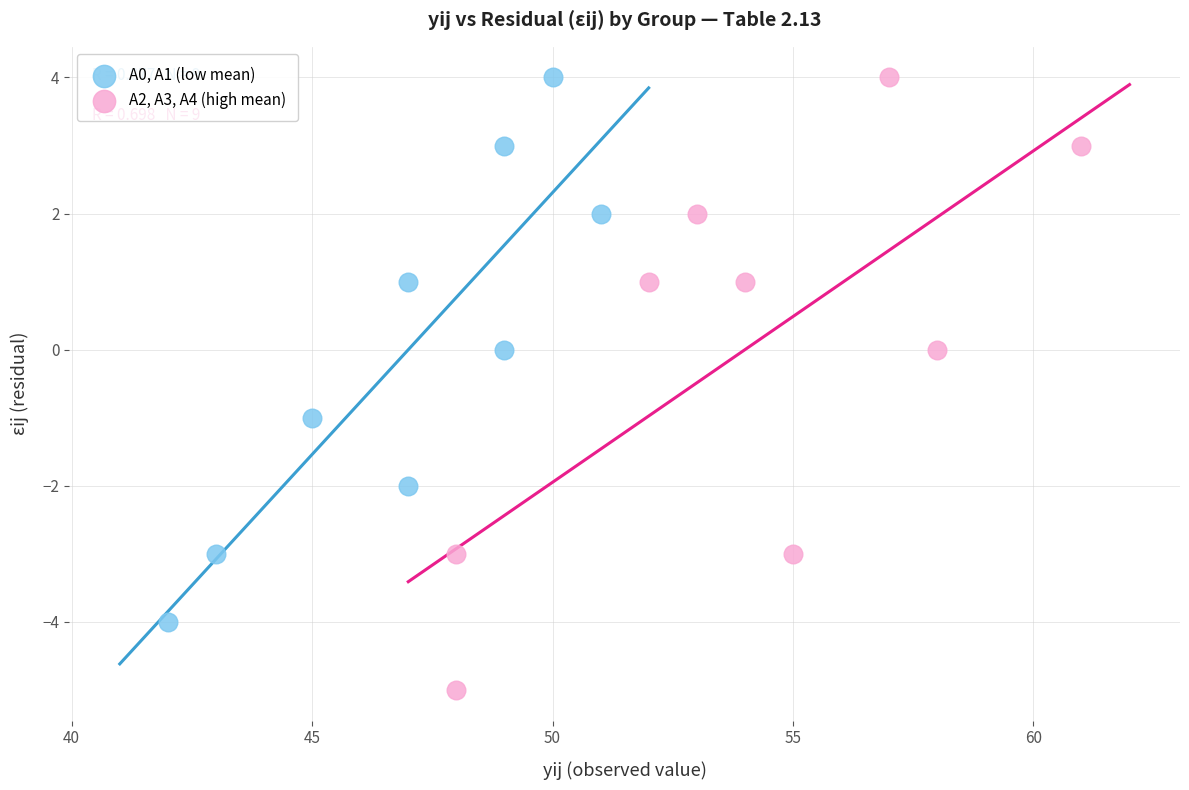

Which series has the largest Y range (max minus min)?

A2, A3, A4 (high mean)